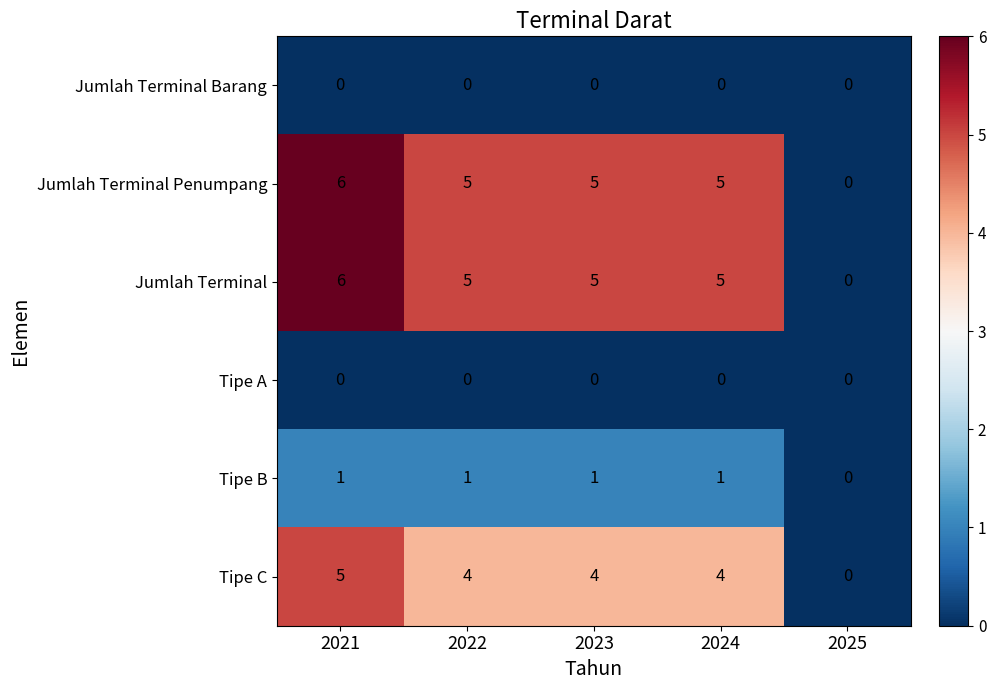

How many data points does each series have?

5